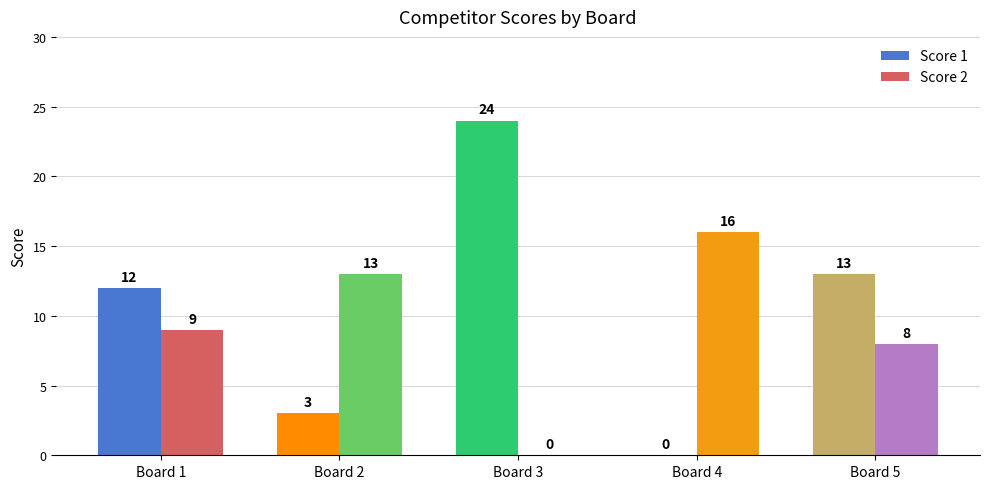

Is the value of Score 1 at Board 3 greater than the value of Score 2 at Board 1?

Yes